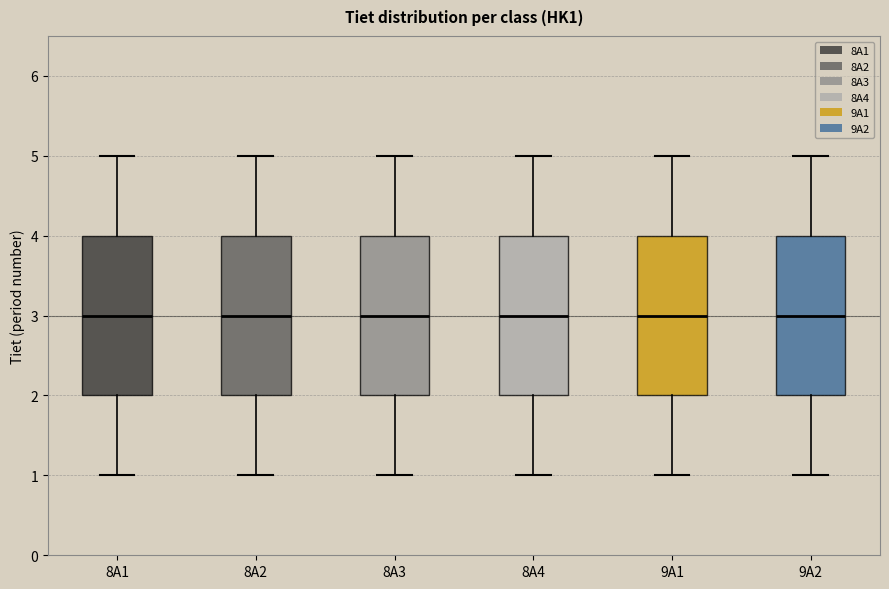

Reading left to right, read every box against the y-axis: the position of its median line, the range the box covers, and the ends of its whiskers. The values are not printed on the chart, so give them approximately, as read against the axis.

8A1: median 3, box 2 to 4, whiskers 1 to 5
8A2: median 3, box 2 to 4, whiskers 1 to 5
8A3: median 3, box 2 to 4, whiskers 1 to 5
8A4: median 3, box 2 to 4, whiskers 1 to 5
9A1: median 3, box 2 to 4, whiskers 1 to 5
9A2: median 3, box 2 to 4, whiskers 1 to 5